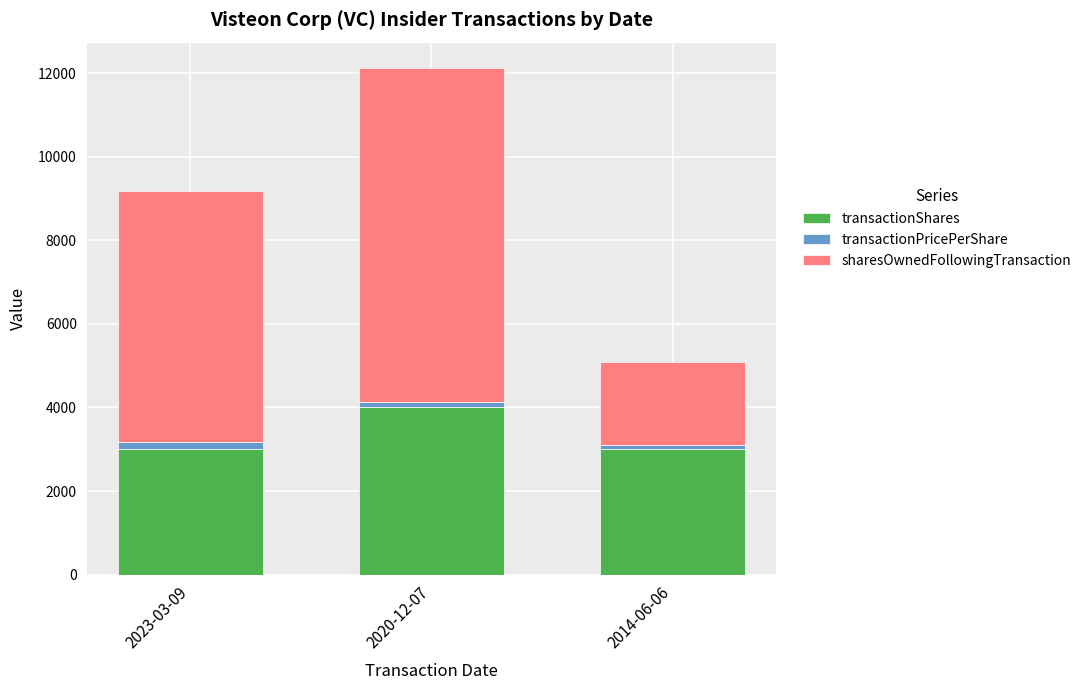

What is the highest value of the transactionShares series?

4000.0